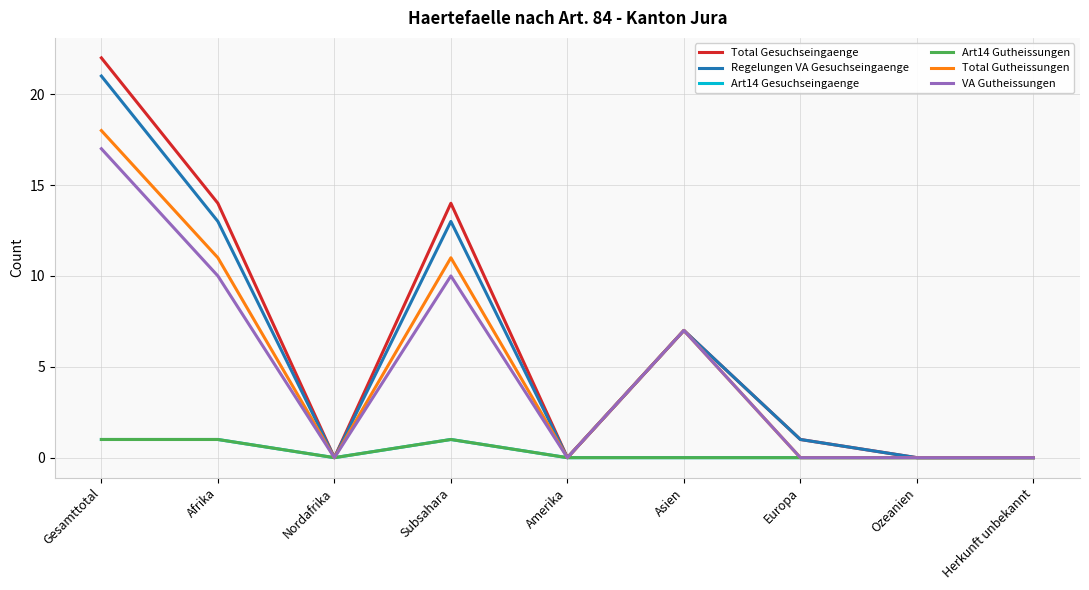

Read the Regelungen VA Gesuchseingaenge value at Afrika.

13